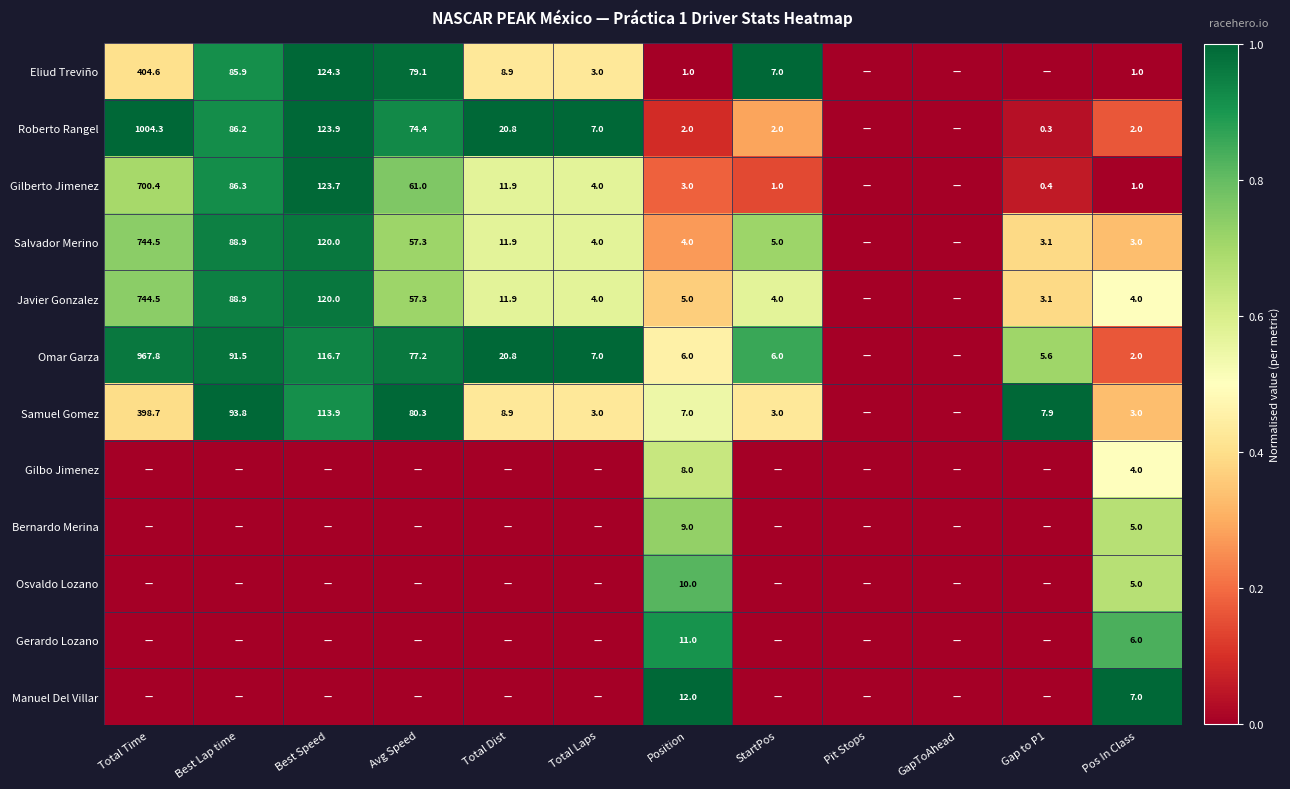

What is the spread (max minus min) of values at Pos In Class?

6.0